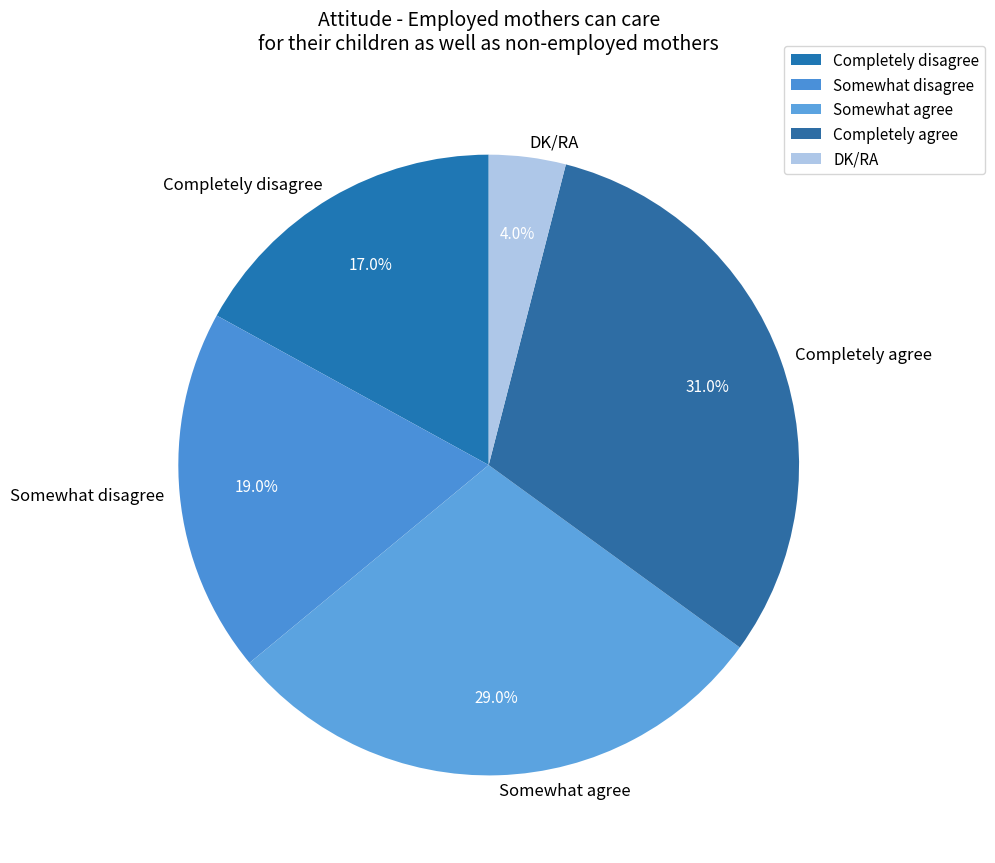

Which has a higher value, Somewhat disagree or DK/RA?

Somewhat disagree